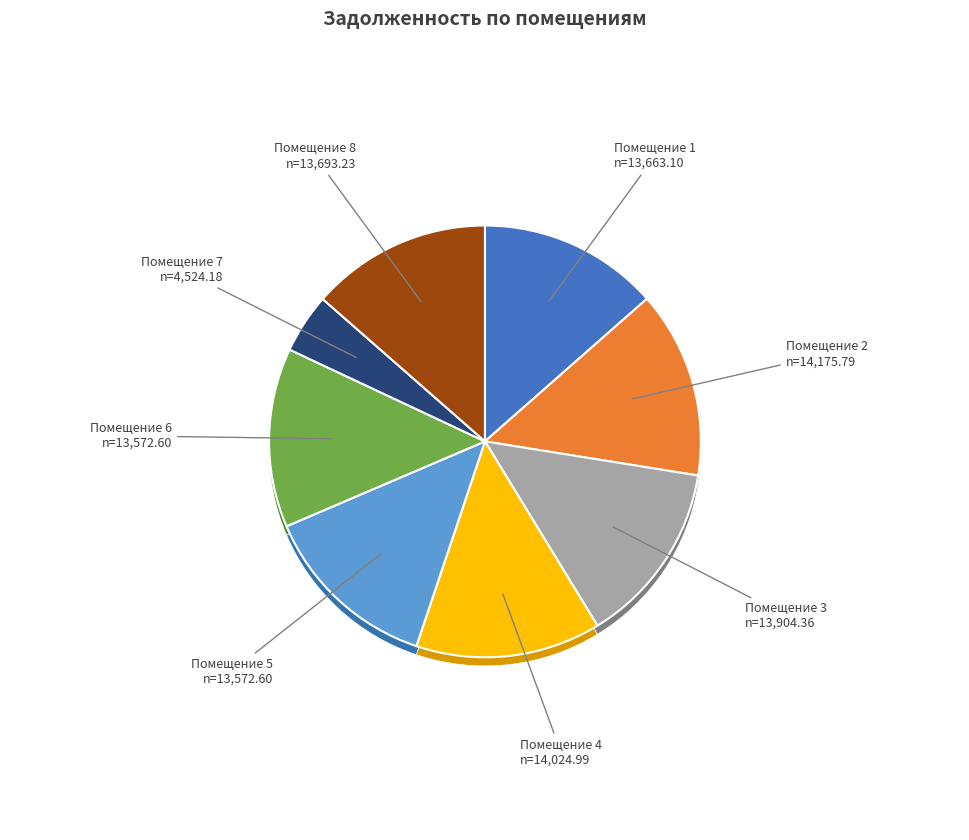

How many slices are in this pie chart?

8